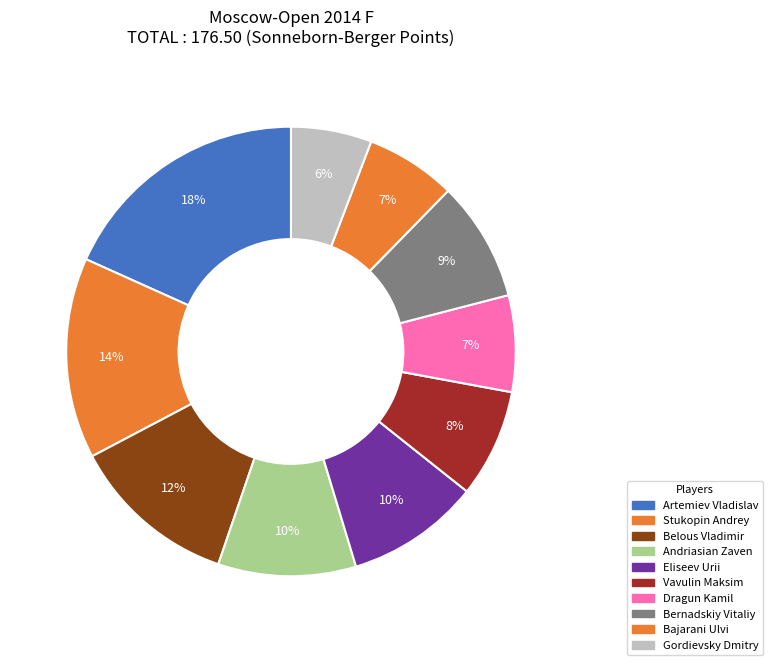

To the nearest percent, what is the difference between the largest and smallest slice percentages?

12%